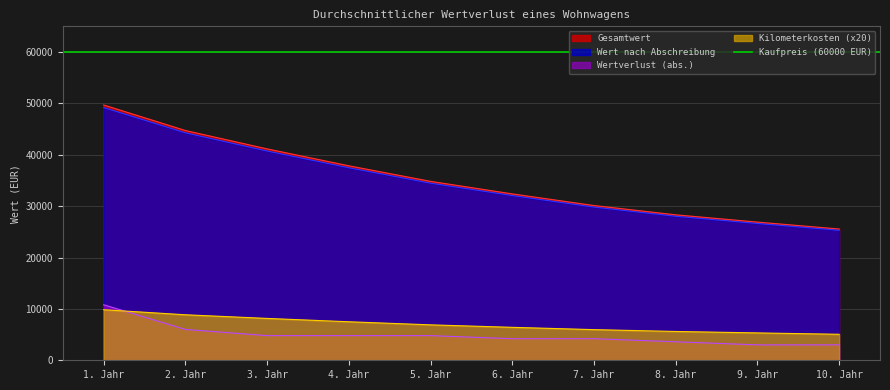

List the labels in order of Gesamtwert value, largest first.

1. Jahr, 2. Jahr, 3. Jahr, 4. Jahr, 5. Jahr, 6. Jahr, 7. Jahr, 8. Jahr, 9. Jahr, 10. Jahr